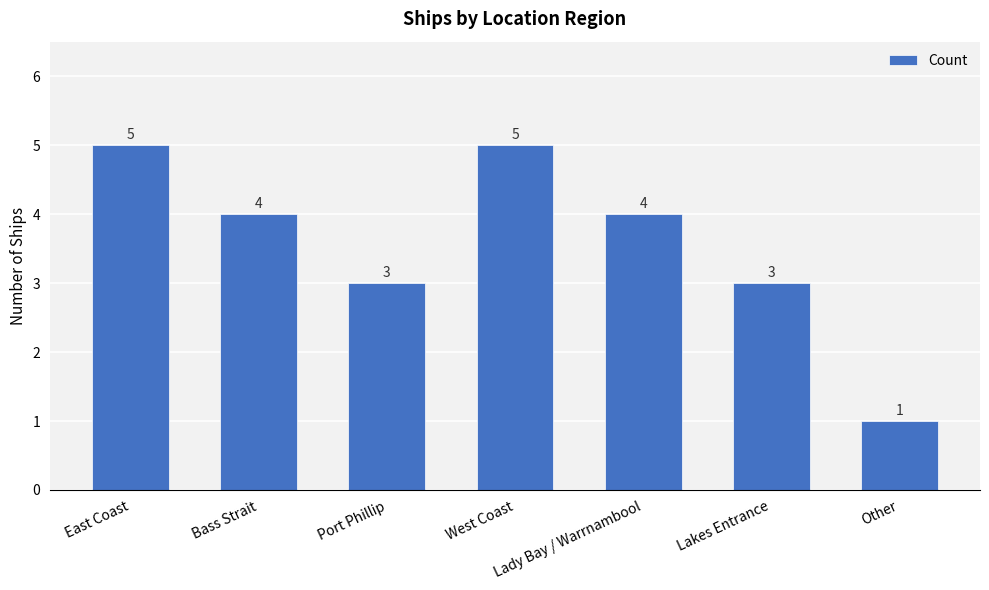

At which label does the data first exceed 4?

East Coast